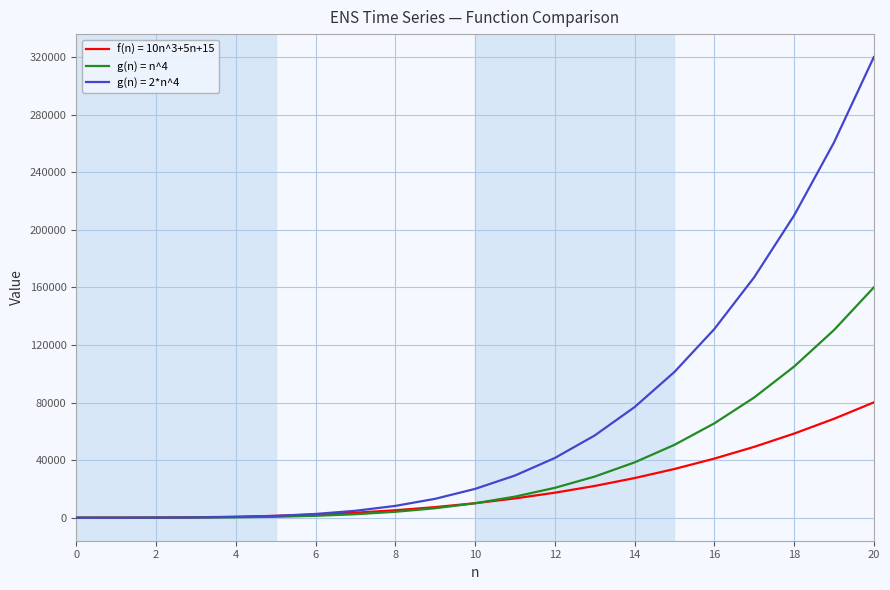

Which series has the widest spread of values?

g(n) = 2*n^4